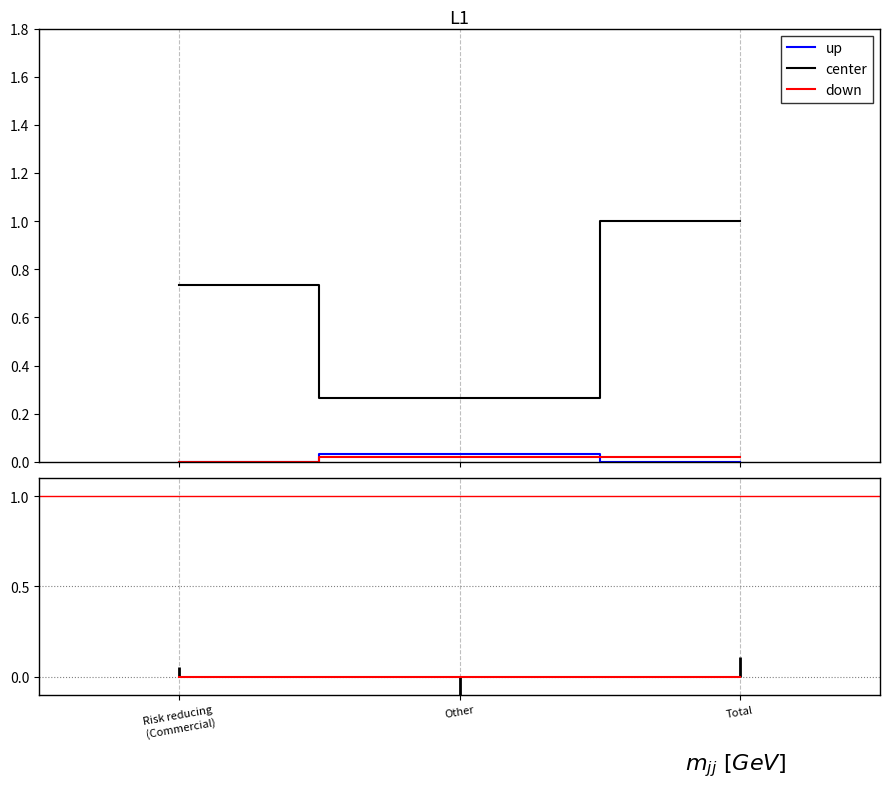

How many distinct data groups are displayed?

3